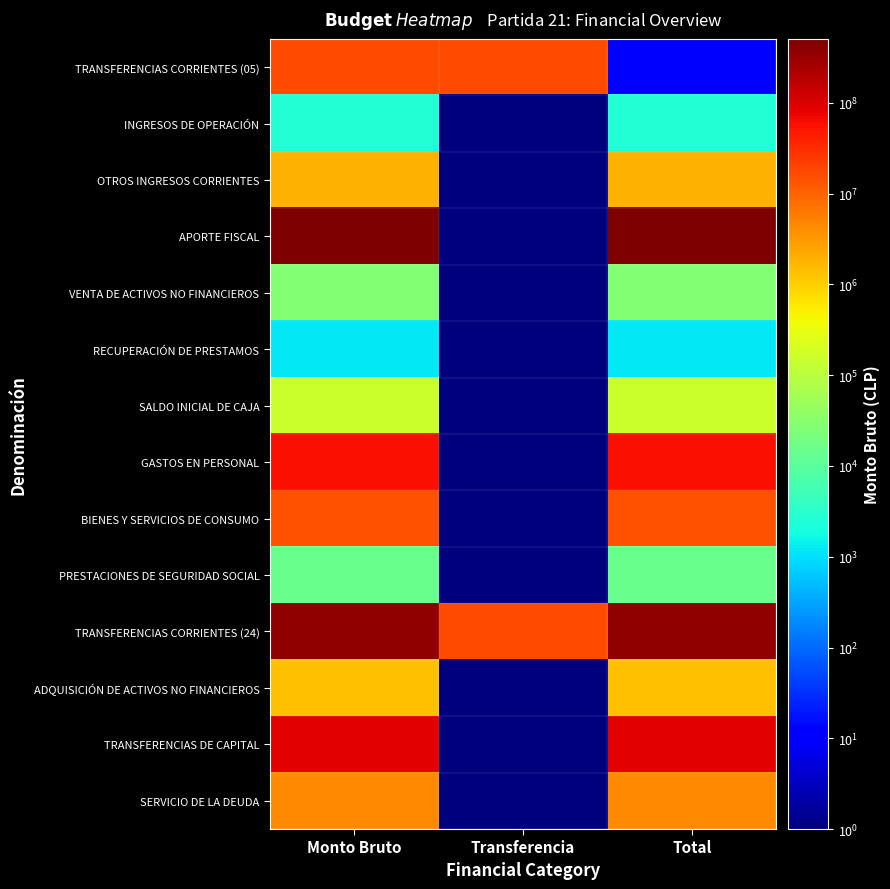

Which label corresponds to the largest value in the chart?

Monto Bruto